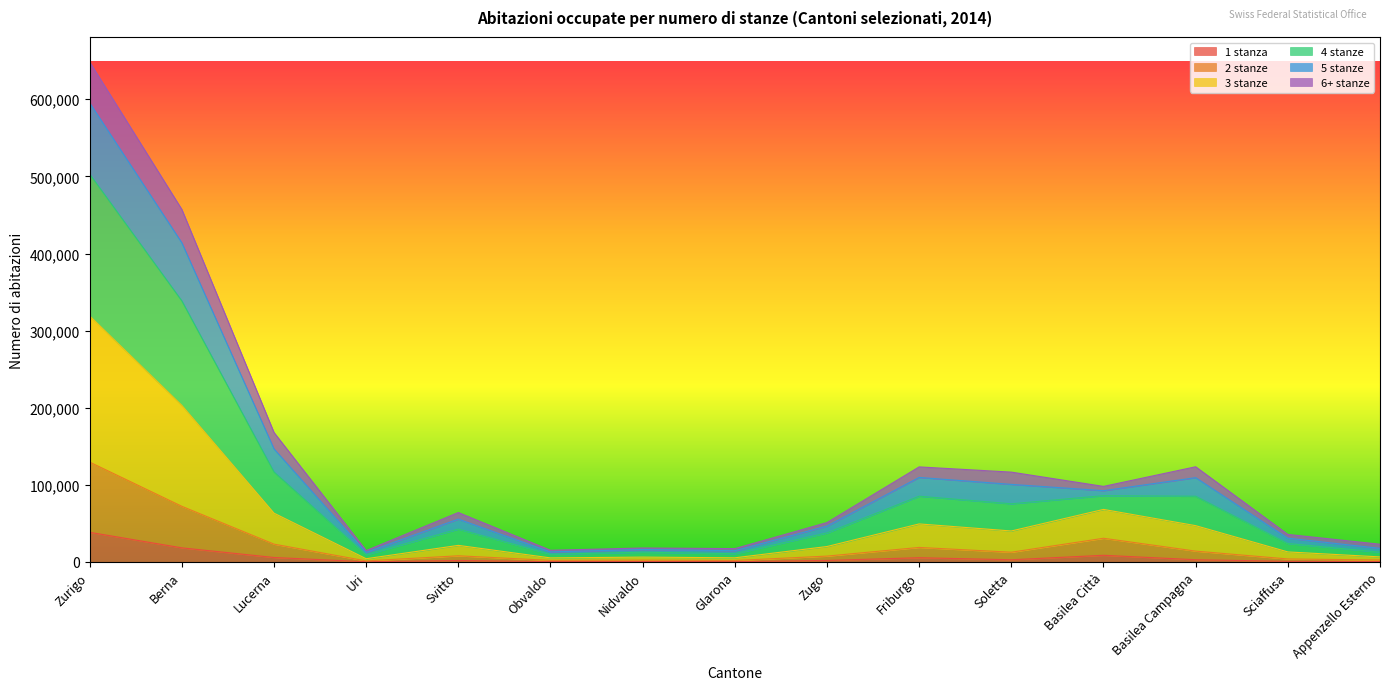

What is the total value across all series at Zurigo?

648409